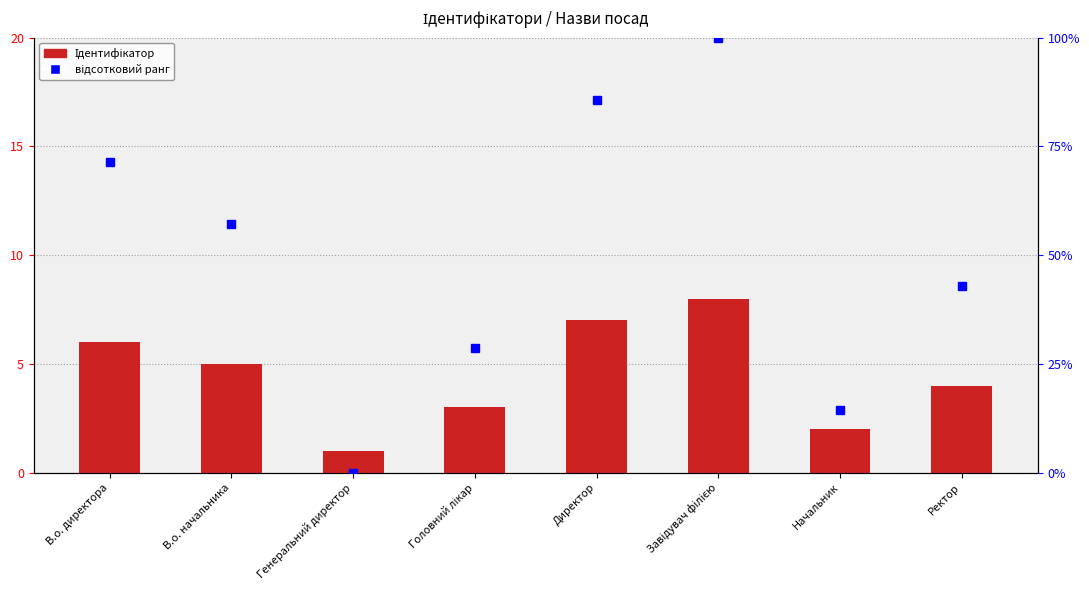

The value of відсотковий ранг at Генеральний директор is 0.0. True or false?

True